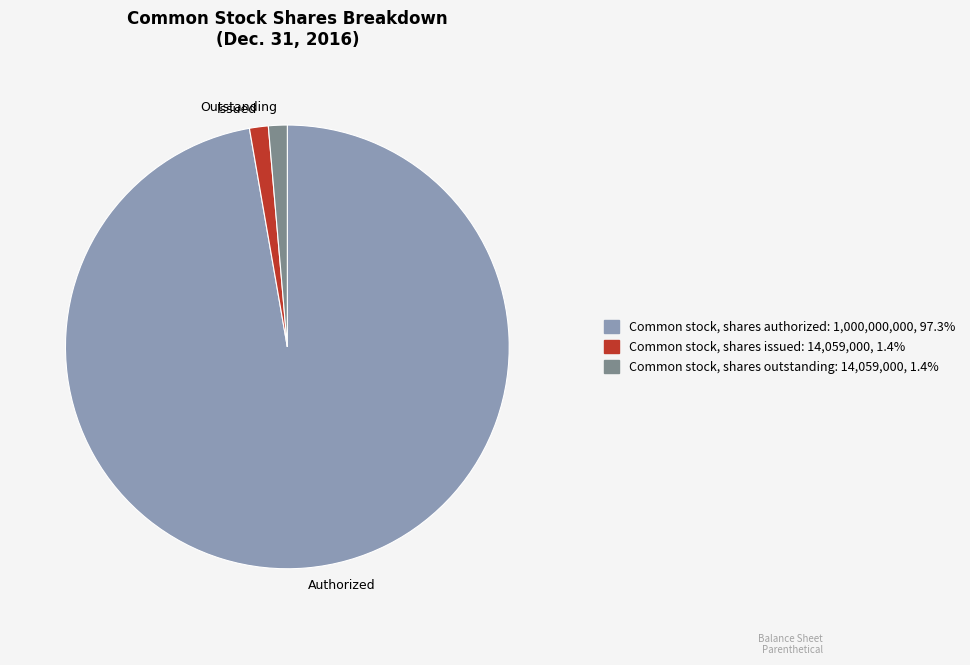

What is the largest slice in the pie chart?

Common stock, shares authorized